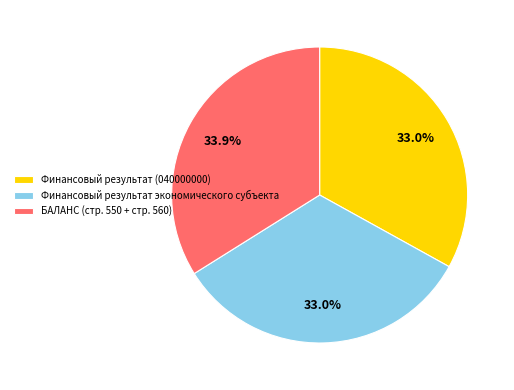

Count the number of slices in the pie.

3